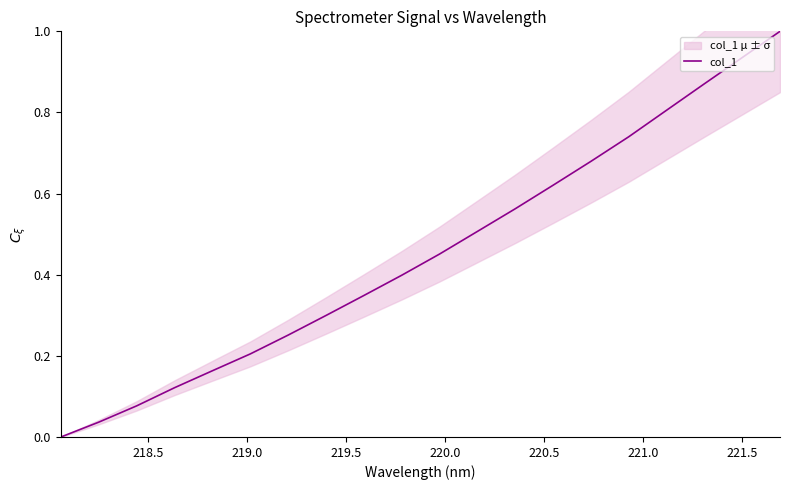

What is the maximum value for col_1?

1.0